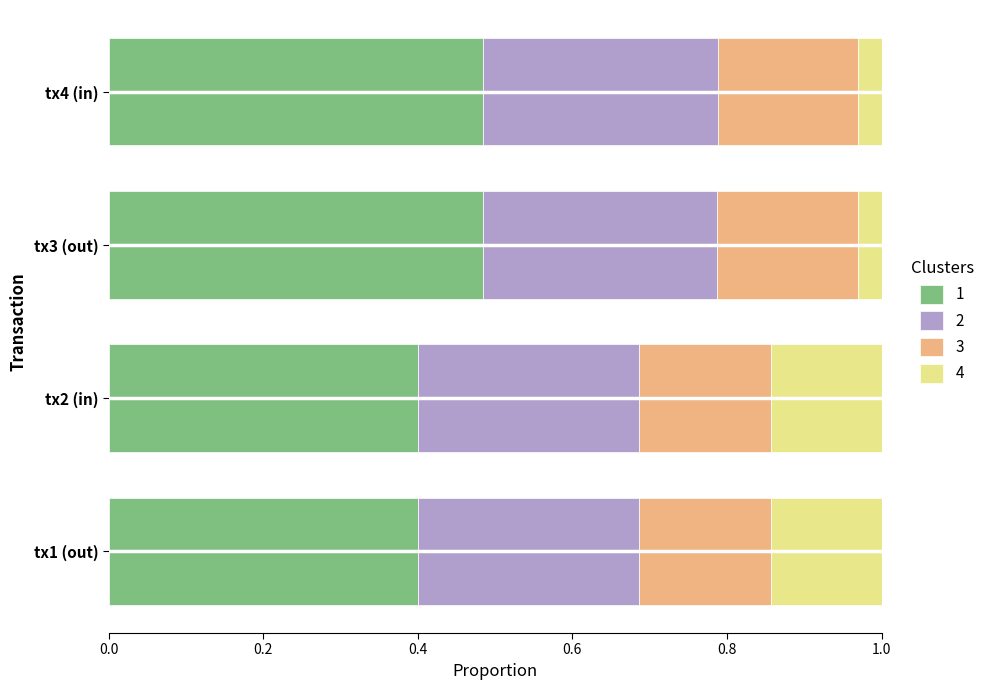

What is the total value across all series at tx4 (in)?

1.0